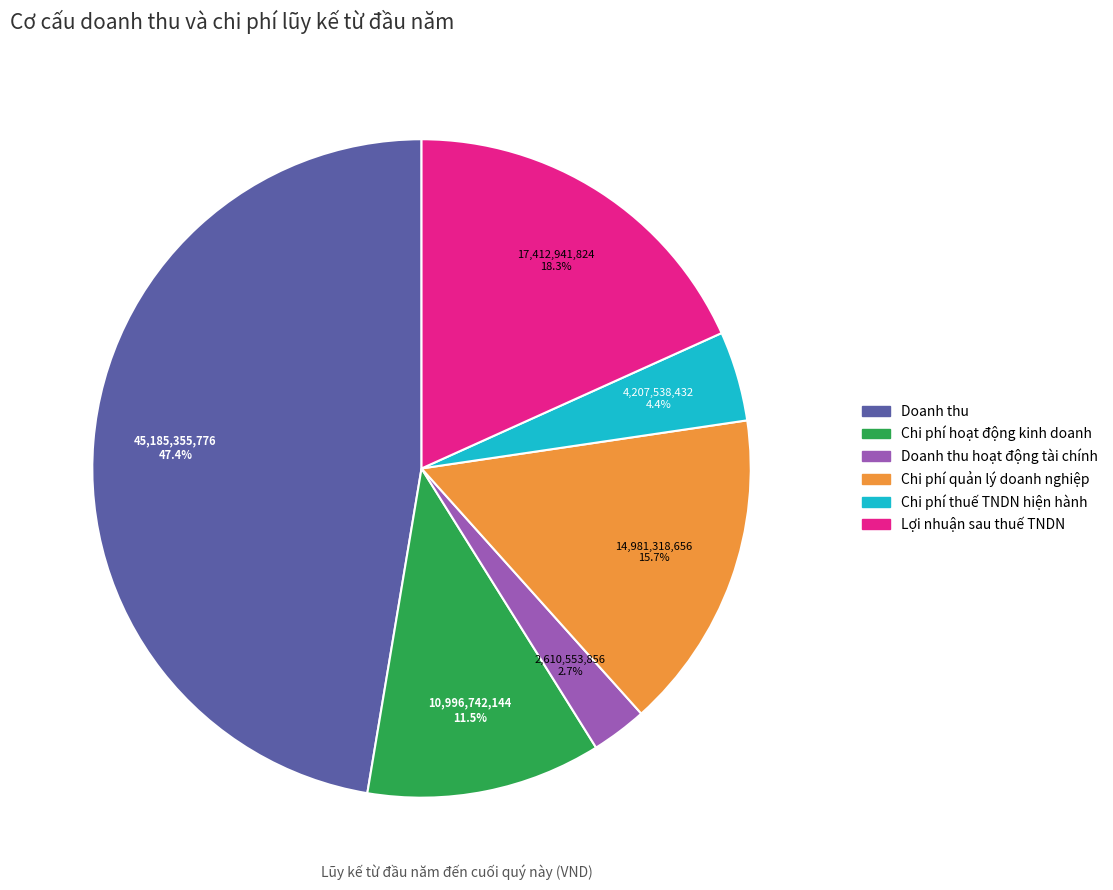

Which slice is the largest?

Doanh thu